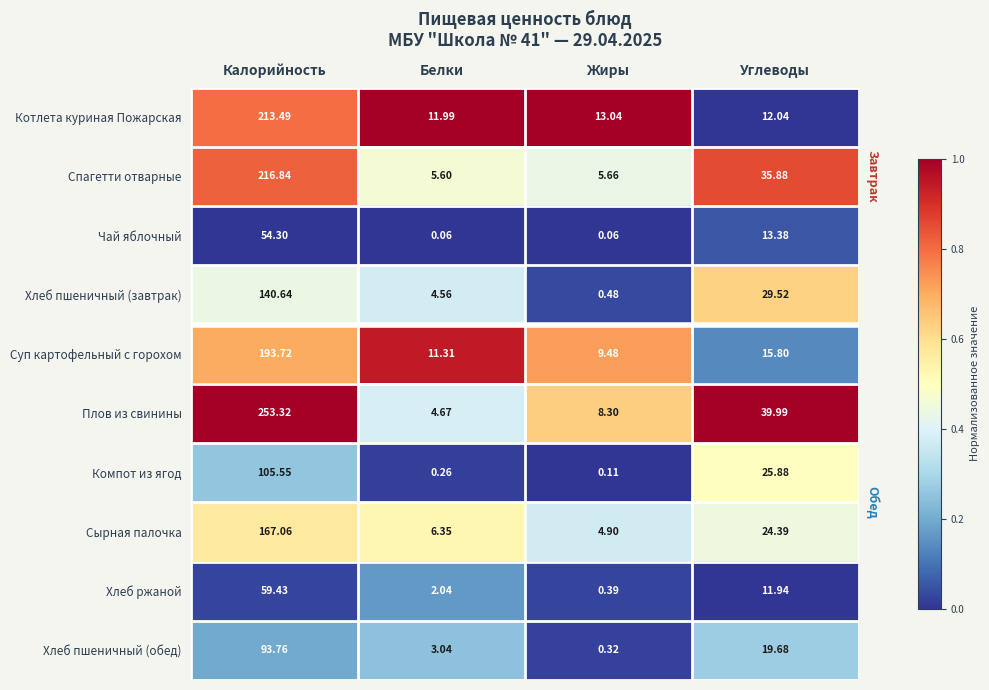

At how many categories does at least one series exceed 0?

4